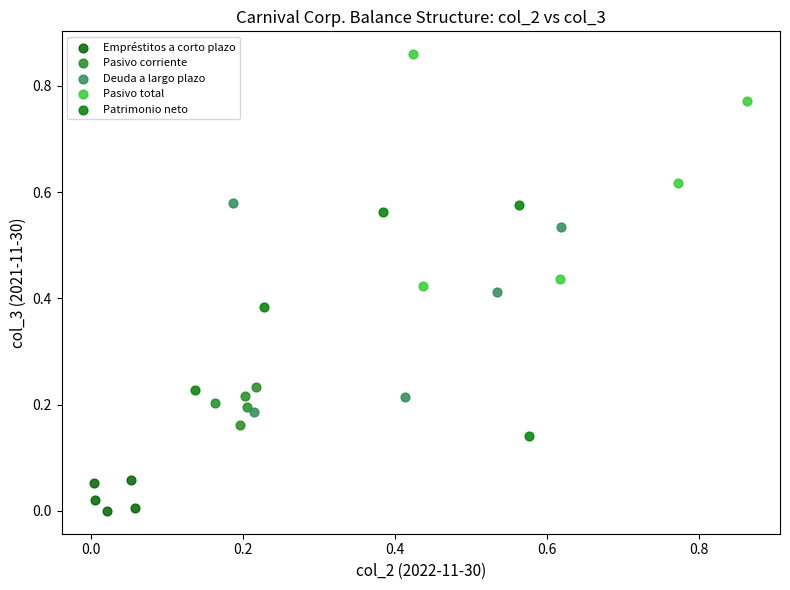

Which series reaches the minimum Y coordinate?

Empréstitos a corto plazo